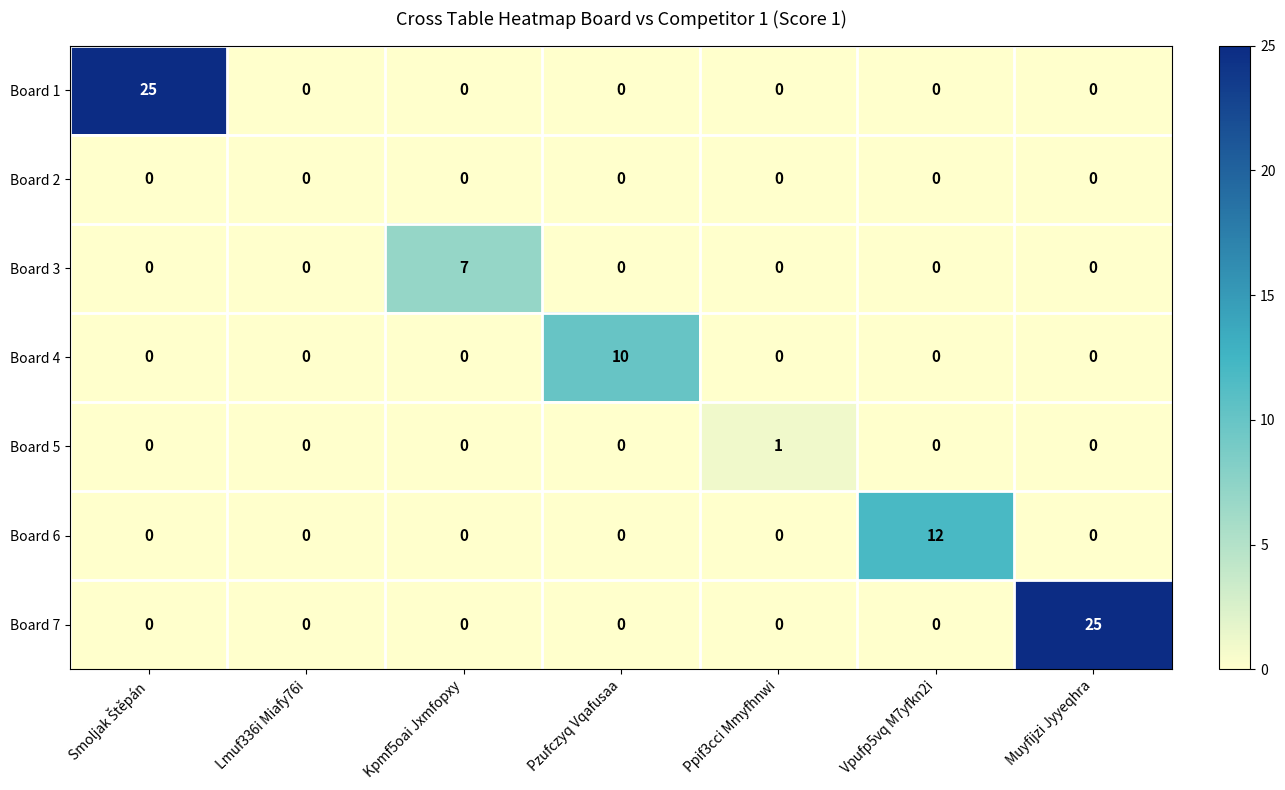

Count the Board 4 values in the range 0 to 1.

6